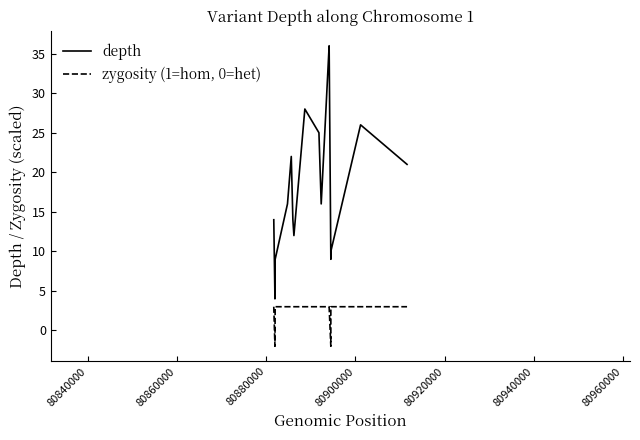

List the series in order of their peak value, lowest first.

zygosity (1=hom, 0=het), depth